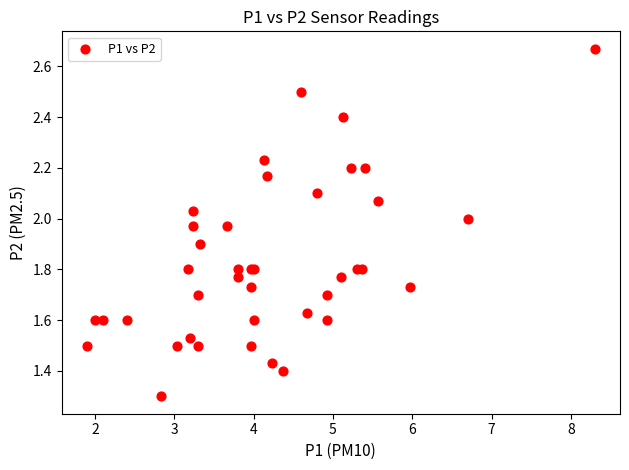

What Y value in the scatter plot is closest to 1?

1.3